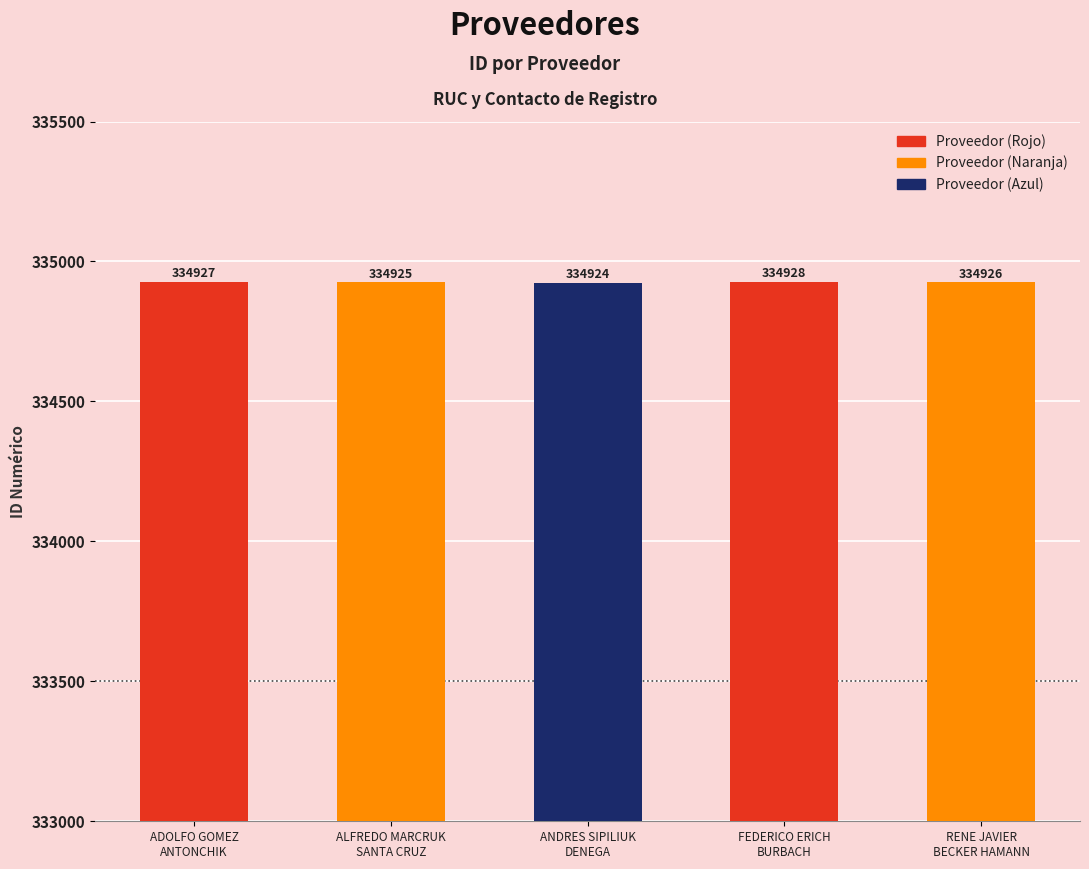

What is the sum of the values at ANDRES SIPILIUK
DENEGA and RENE JAVIER
BECKER HAMANN?

669850